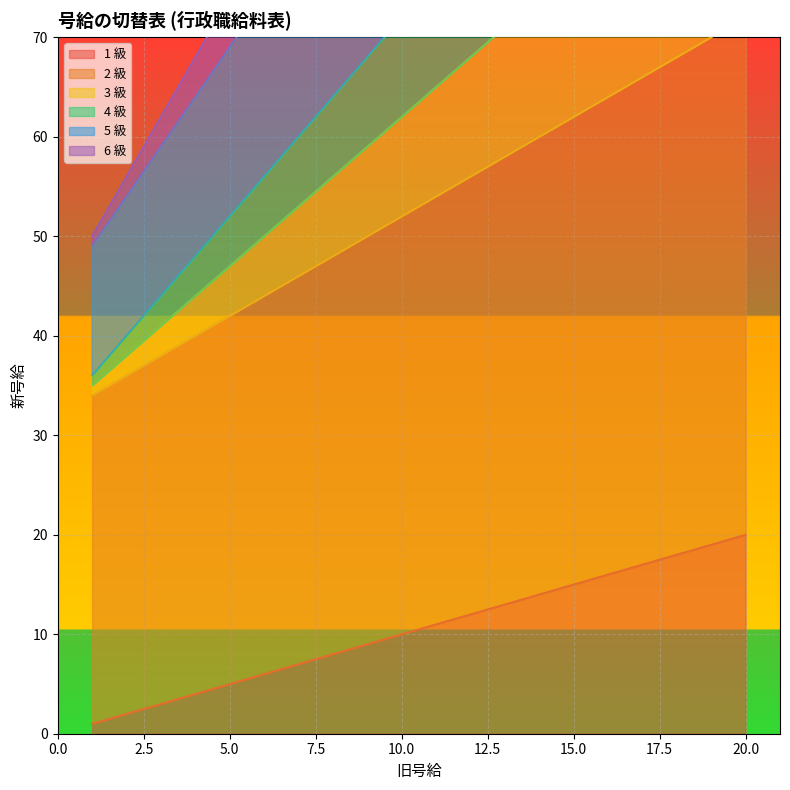

Between 13 and 20, which is larger?

20